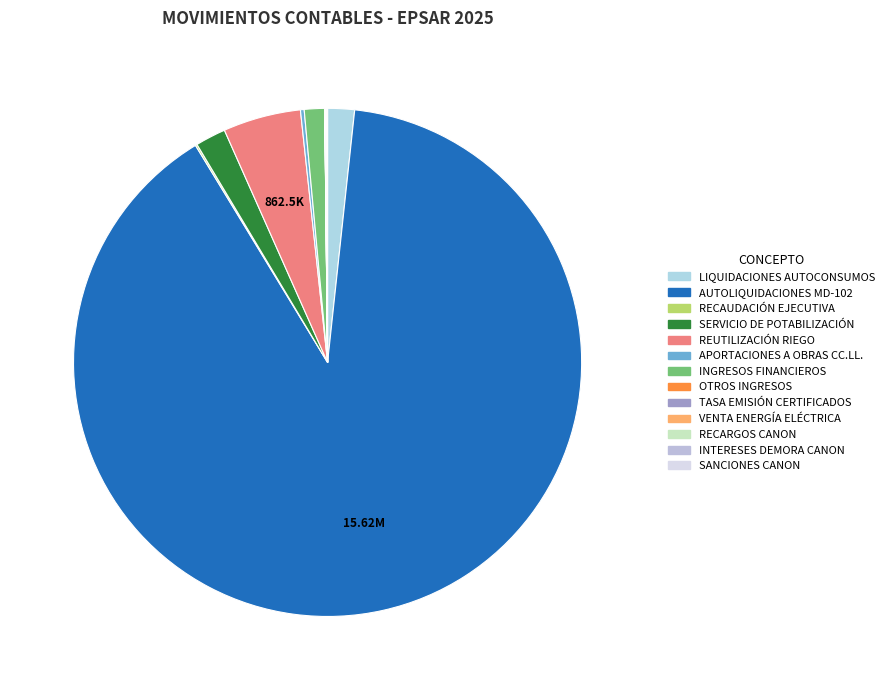

How many slices are in this pie chart?

13